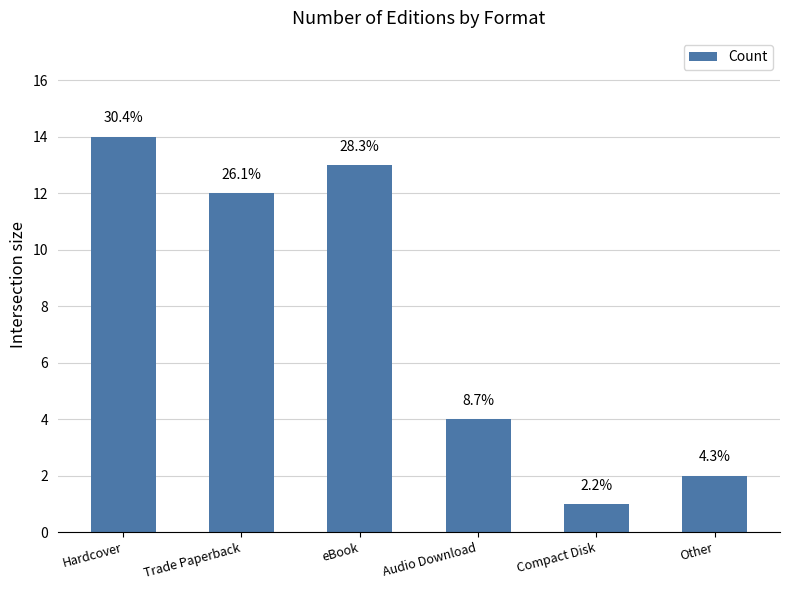

List the labels in order of value, largest first.

Hardcover, eBook, Trade Paperback, Audio Download, Other, Compact Disk